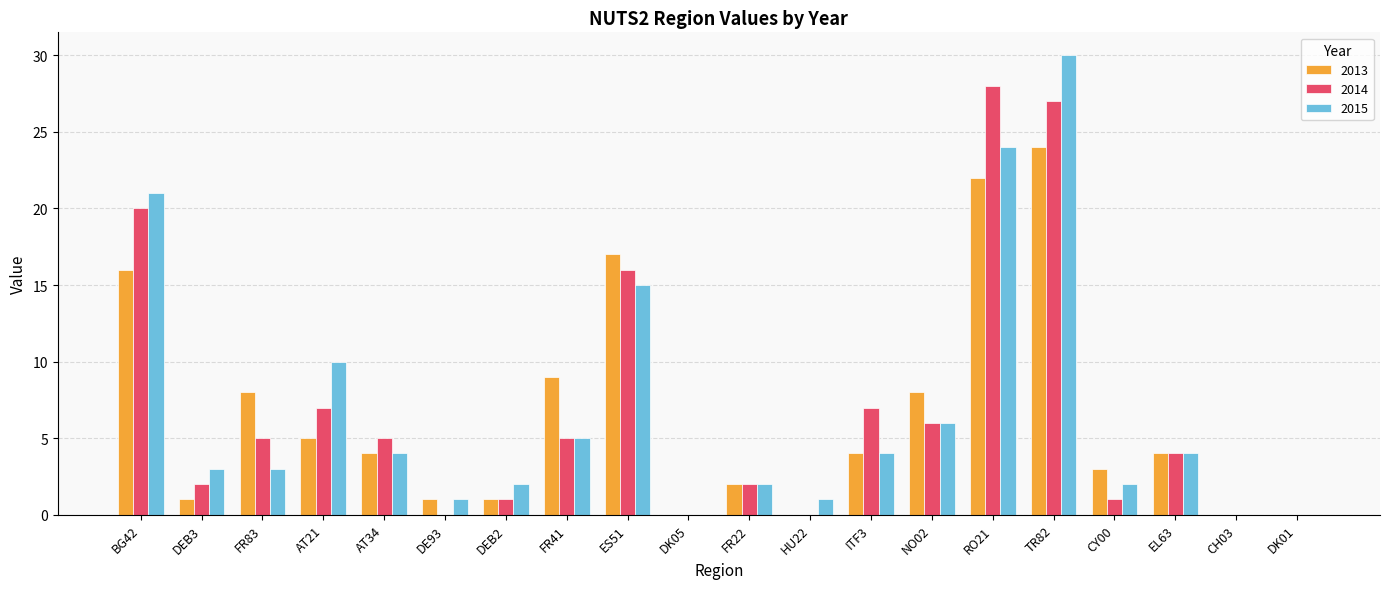

Does the chart contain stacked bars?

No